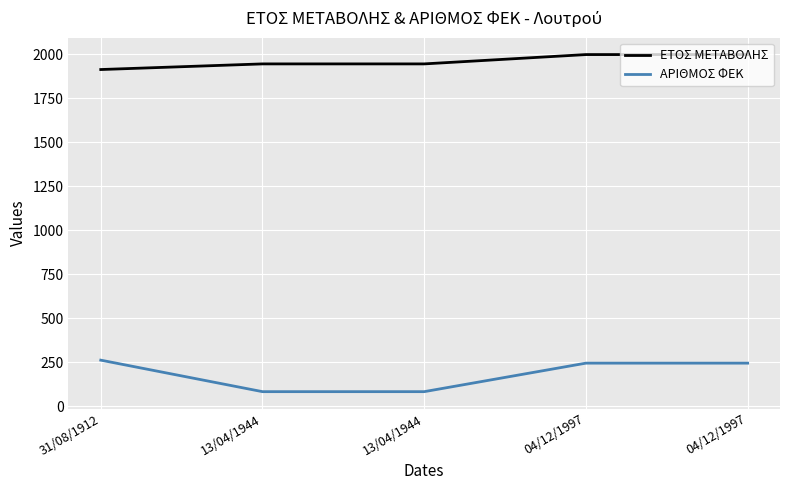

How many values in the ΕΤΟΣ ΜΕΤΑΒΟΛΗΣ series are below 1944?

1